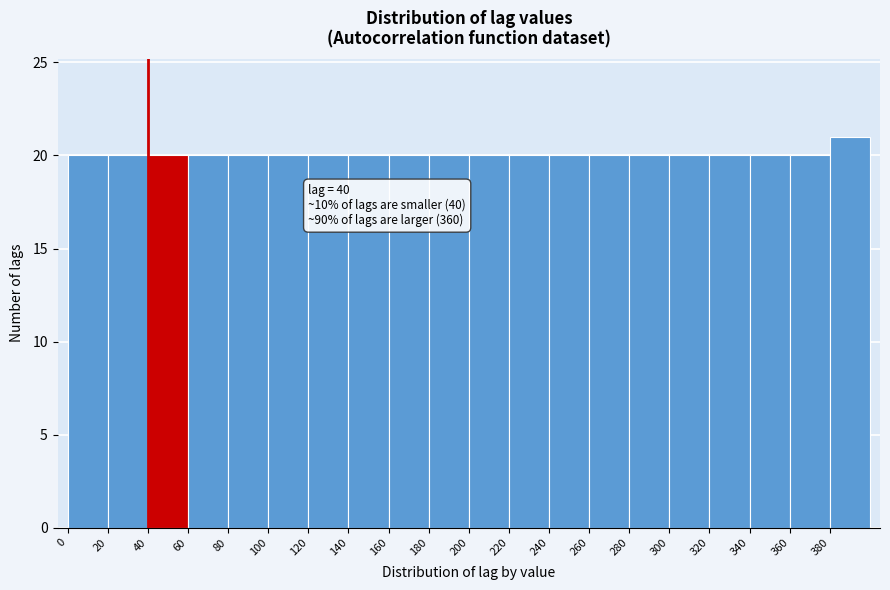

Which range on the x-axis has the tallest bar?

380 to 400